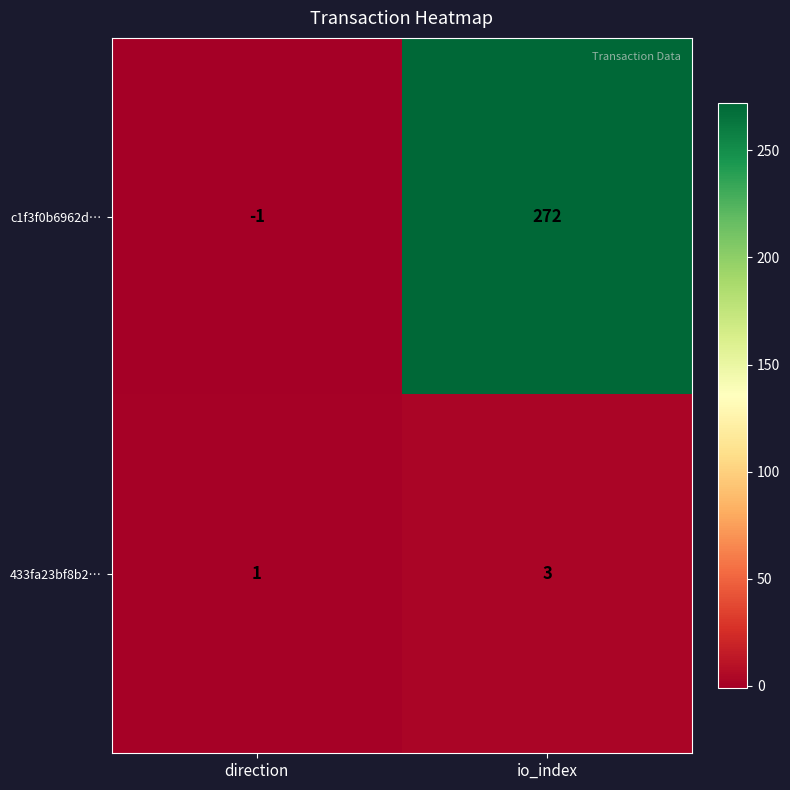

What is the maximum value shown in the chart?

272